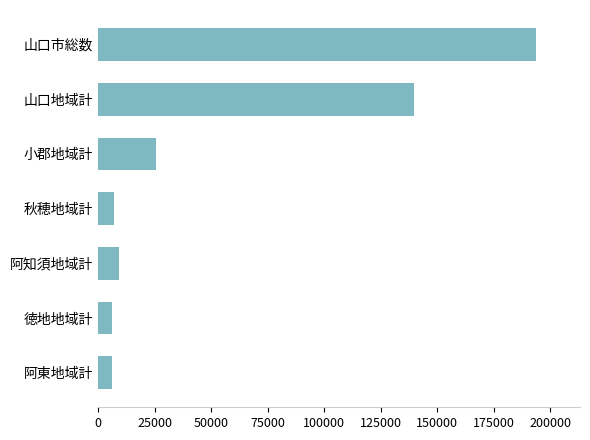

What is the sum of all values?

387740